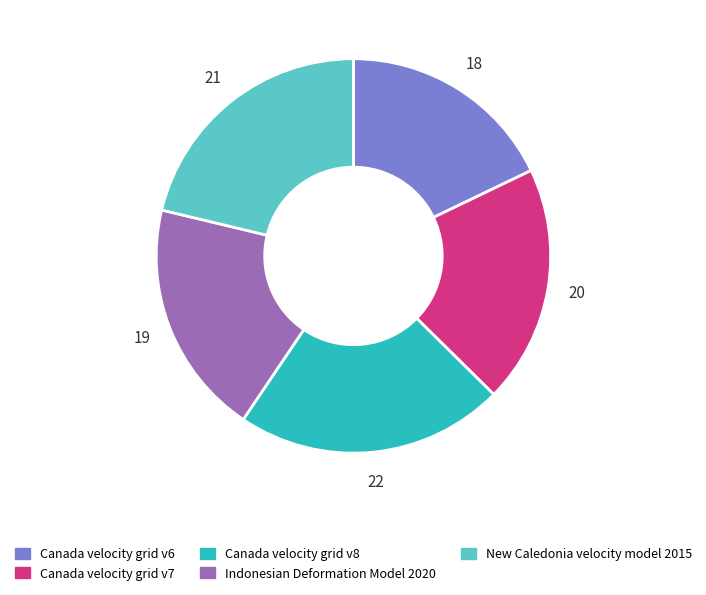

How many segments does this pie chart have?

5